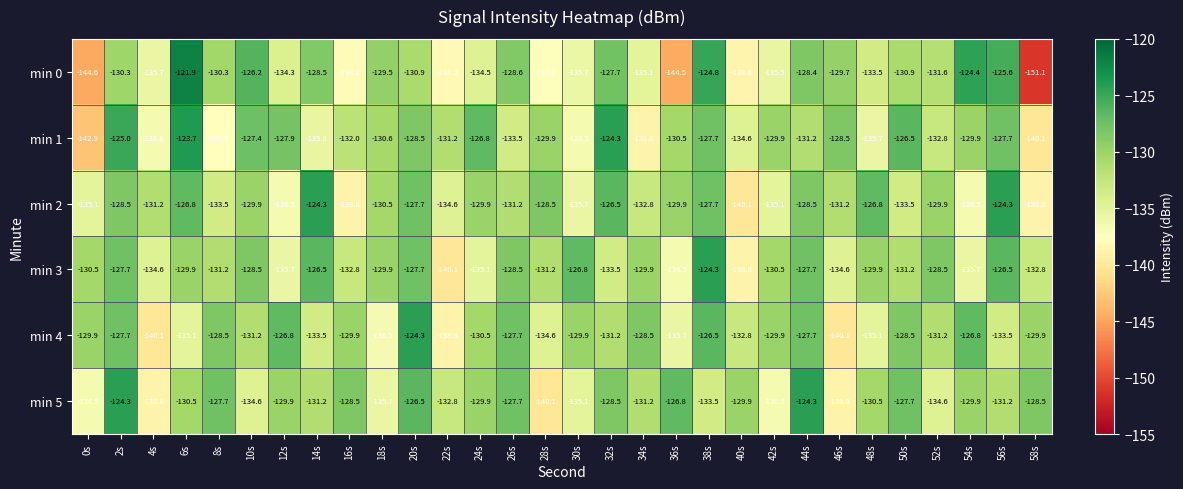

How many categories are shown in the chart?

30